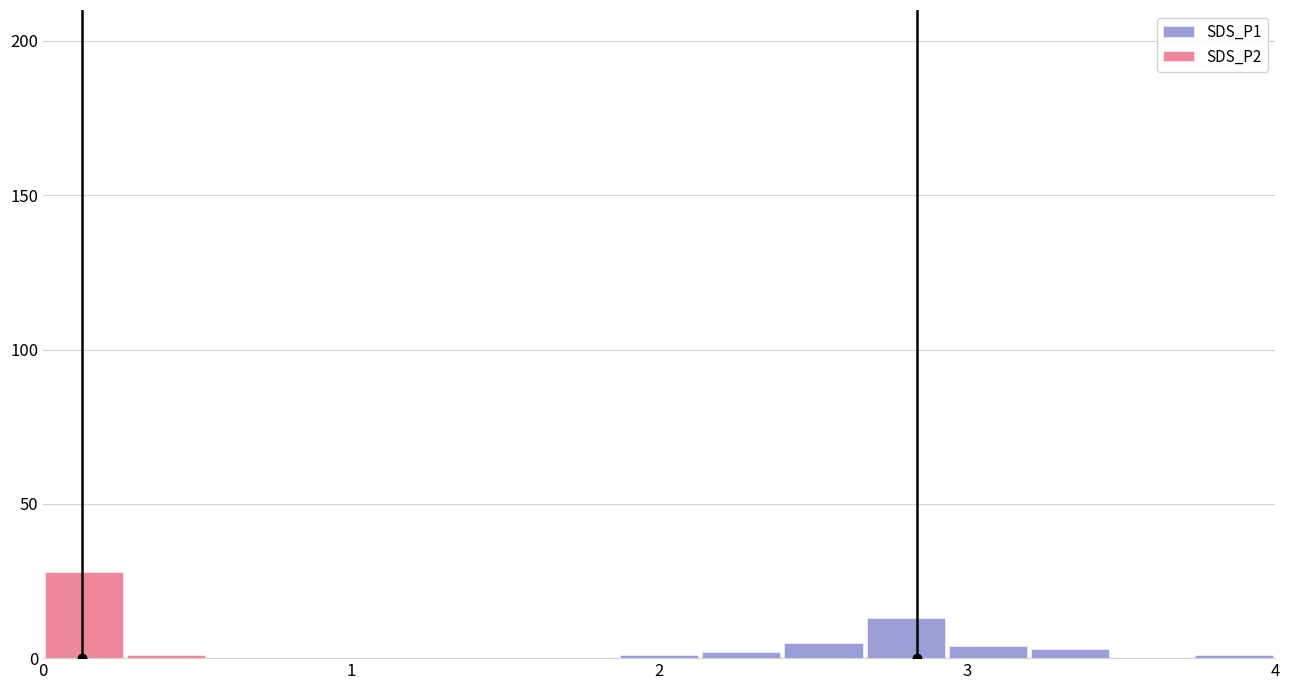

What is the sum of all SDS_P2 values?

29